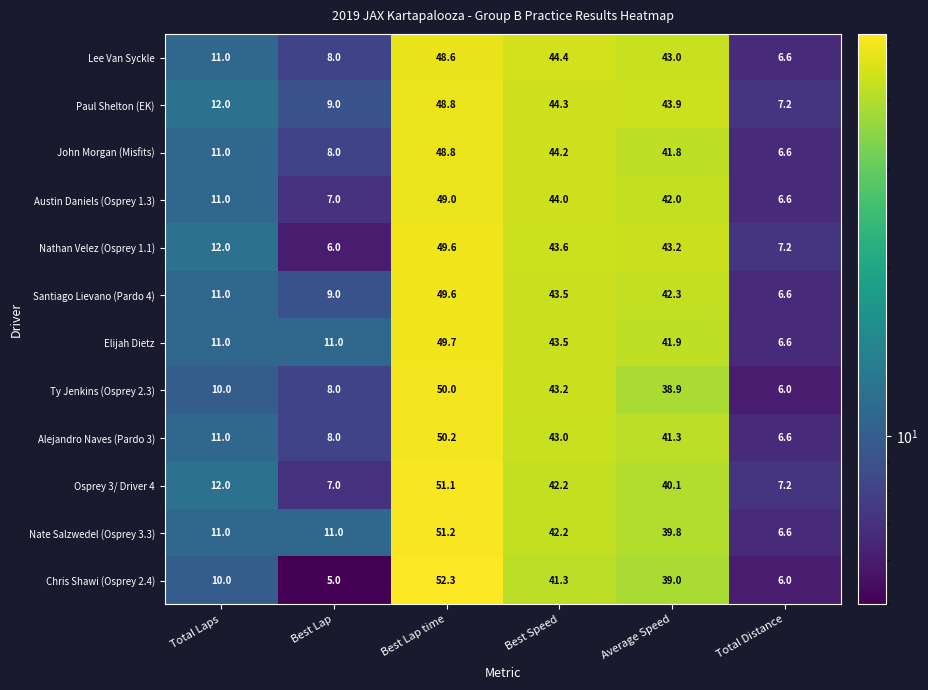

What is the minimum value for Nate Salzwedel (Osprey 3.3)?

6.6